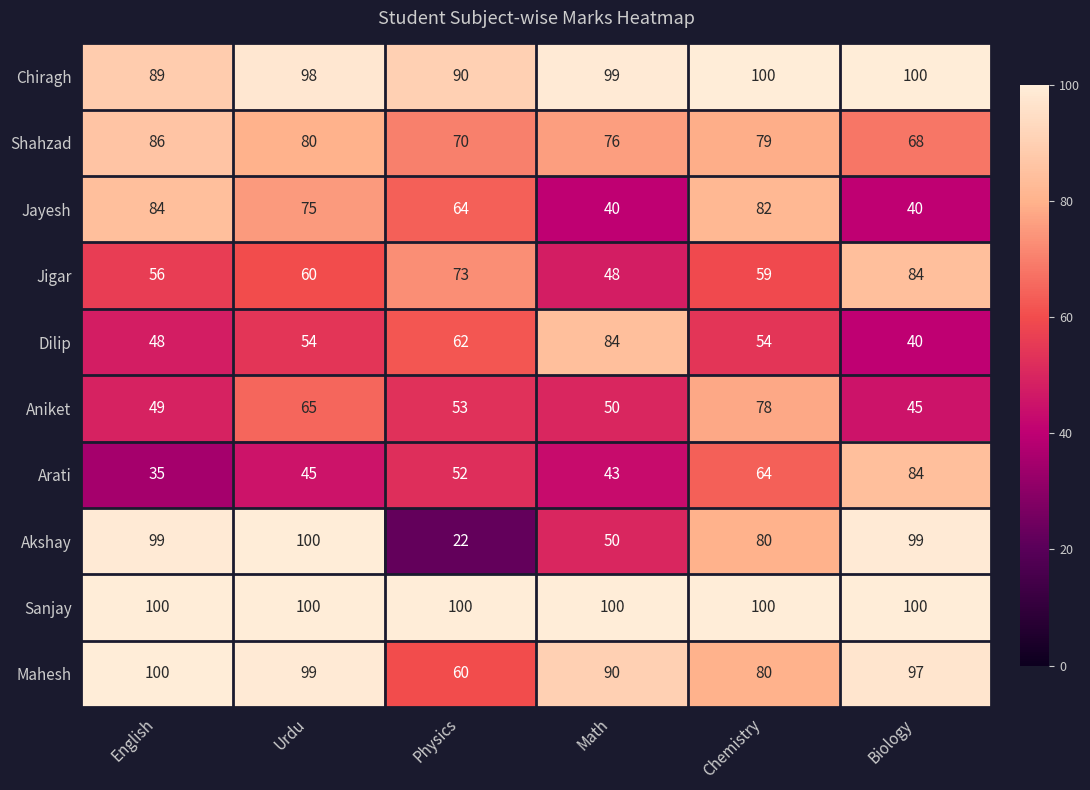

List the labels in order of Aniket value, smallest first.

Biology, English, Math, Physics, Urdu, Chemistry